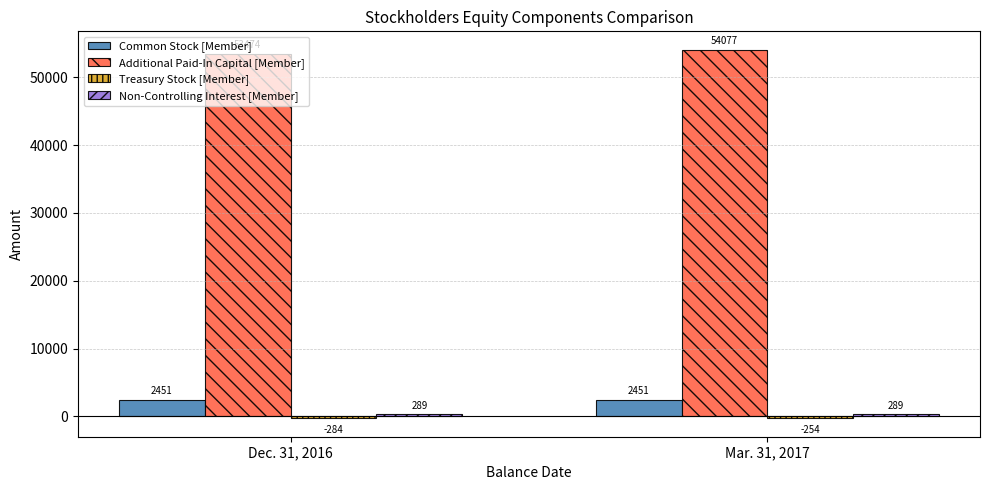

Which label corresponds to the smallest value in the chart?

Dec. 31, 2016